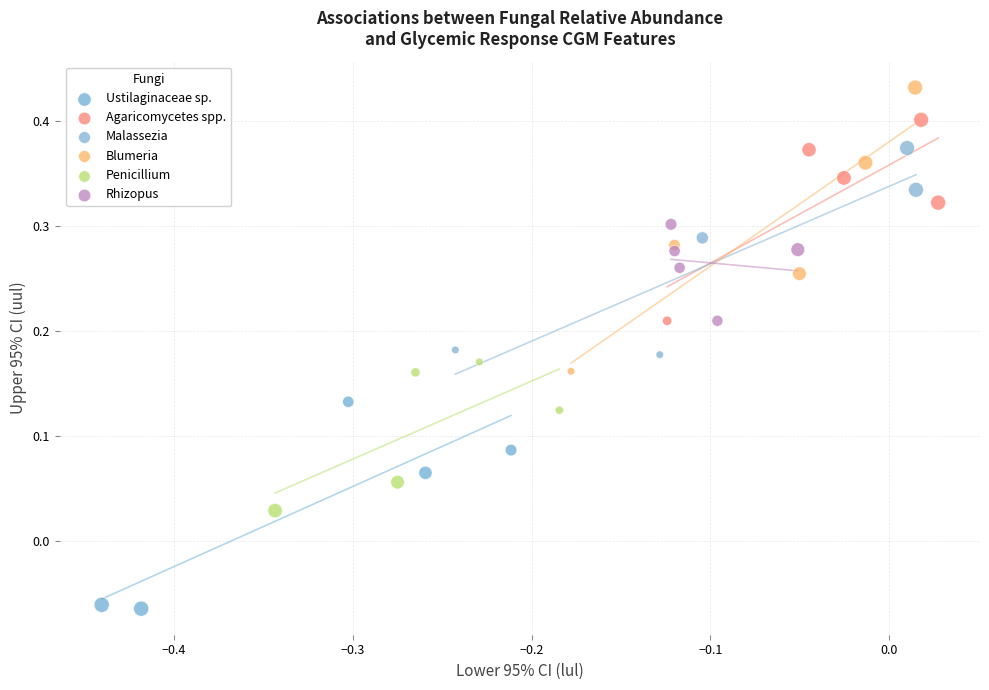

What are all the series names shown in the legend?

Ustilaginaceae sp., Agaricomycetes spp., Malassezia, Blumeria, Penicillium, Rhizopus